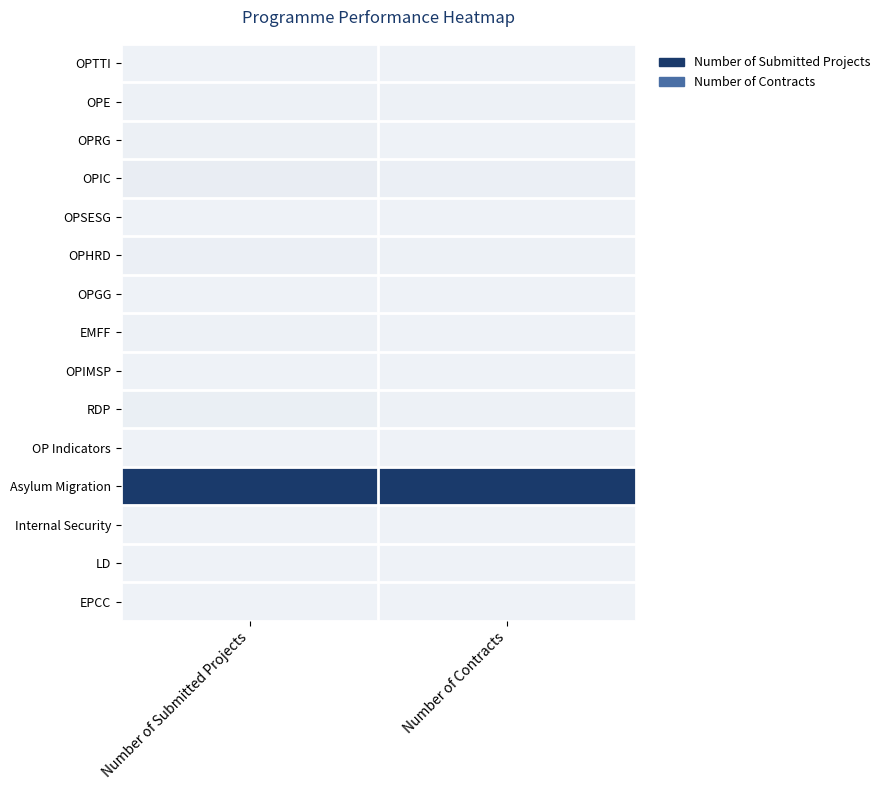

What is the greatest value displayed?

1.0